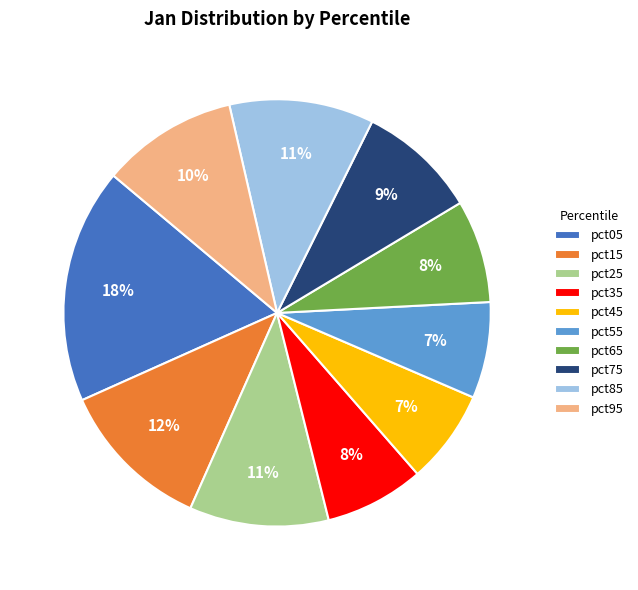

Which has a higher value, pct25 or pct75?

pct25